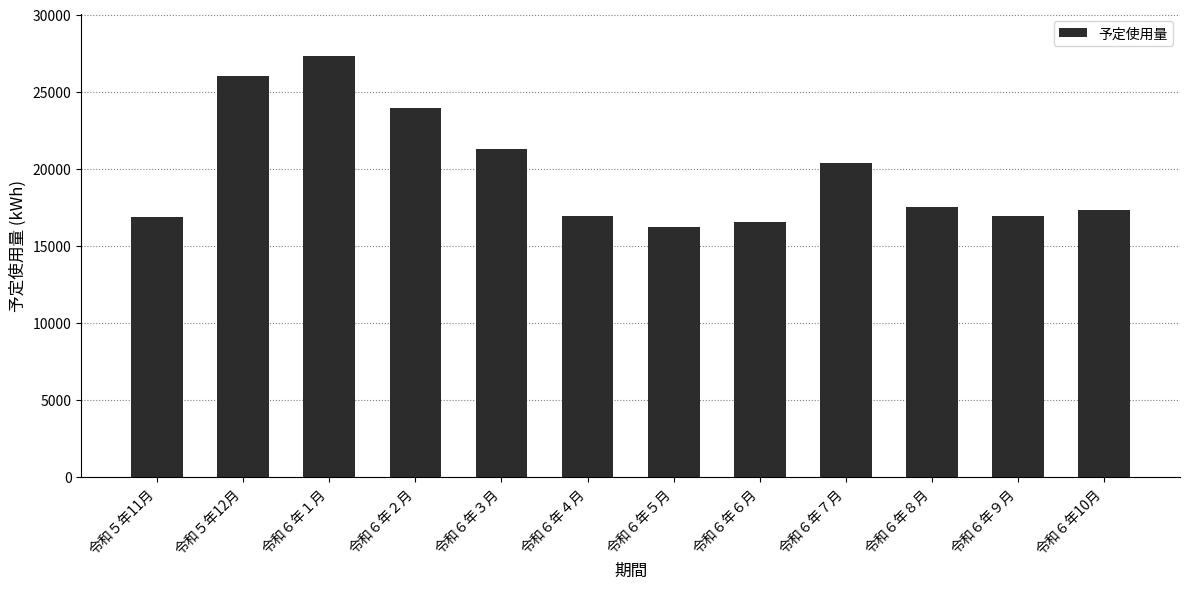

What is the average value?

19759